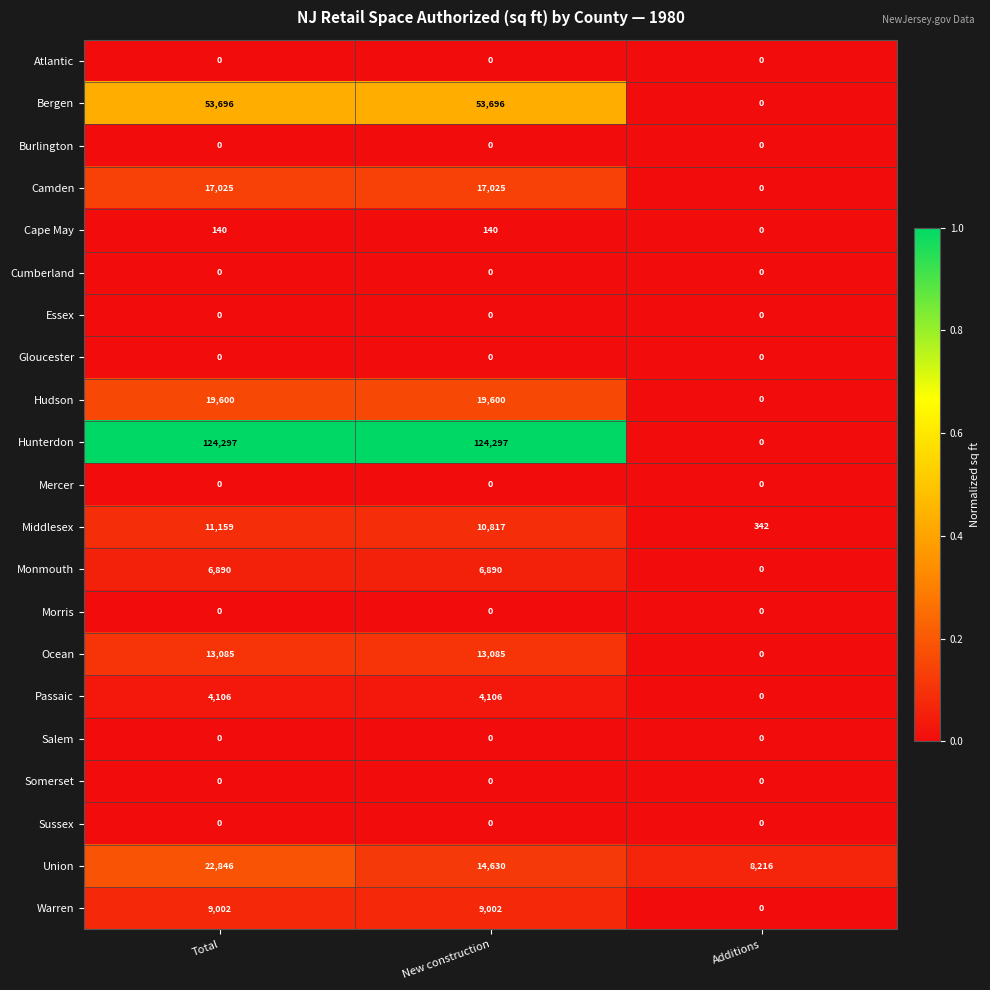

What is the total value across all series at Additions?

8558